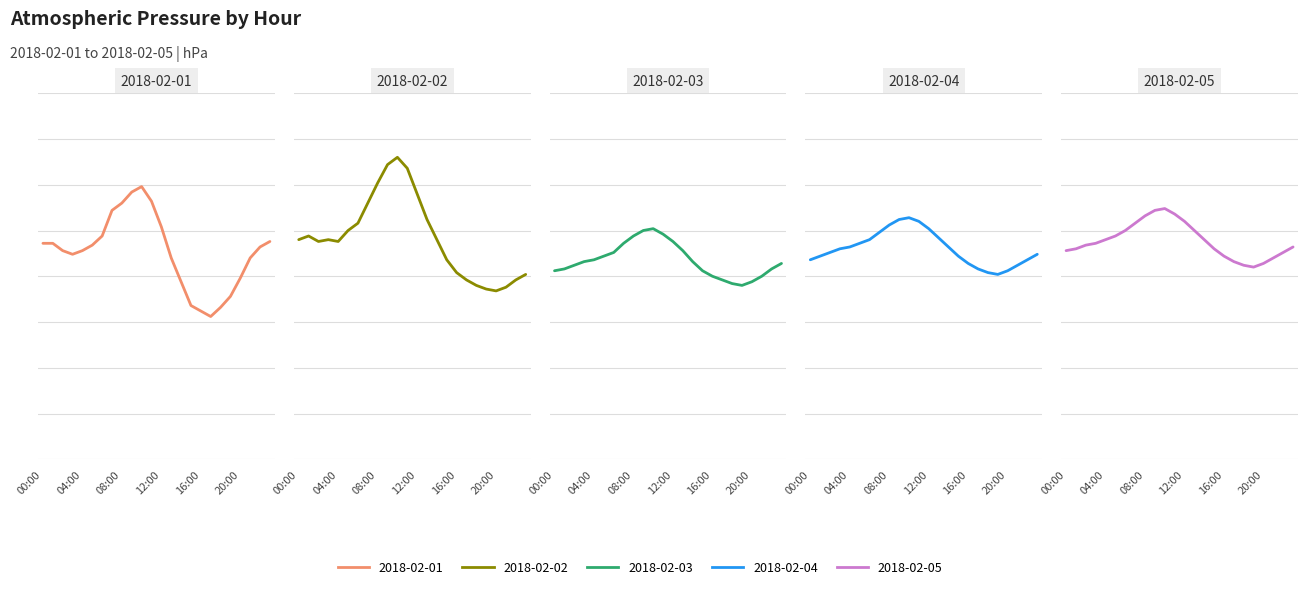

Does the chart display data point markers on the line(s)?

No